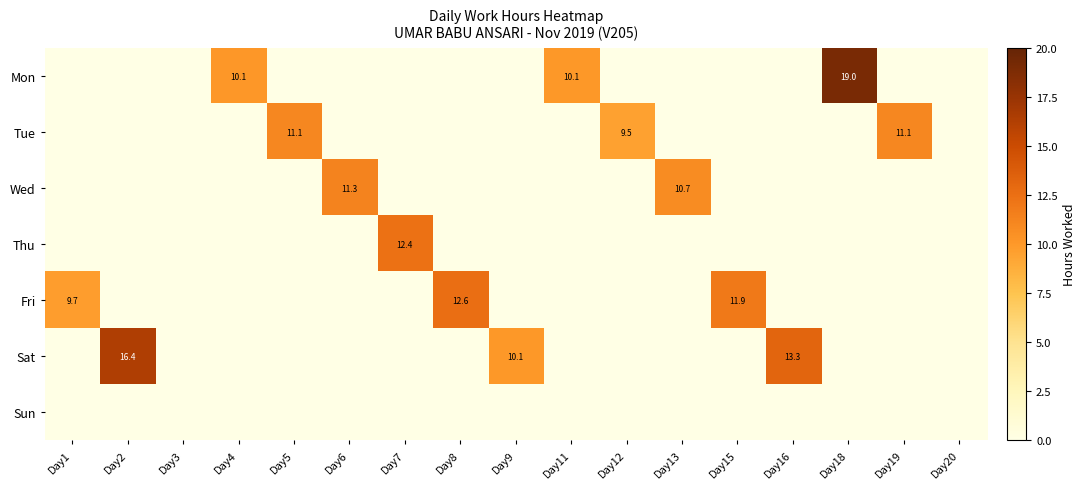

Rank the categories by Sun value from highest to lowest.

Day1, Day2, Day3, Day4, Day5, Day6, Day7, Day8, Day9, Day11, Day12, Day13, Day15, Day16, Day18, Day19, Day20